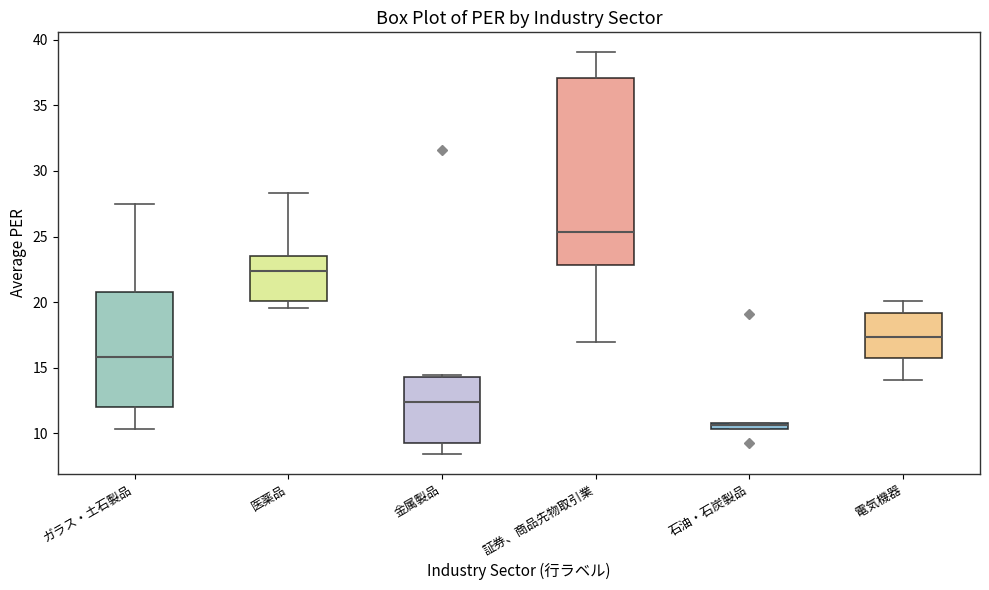

Which box is the tallest, from its lower edge to its upper edge?

証券、商品先物取引業